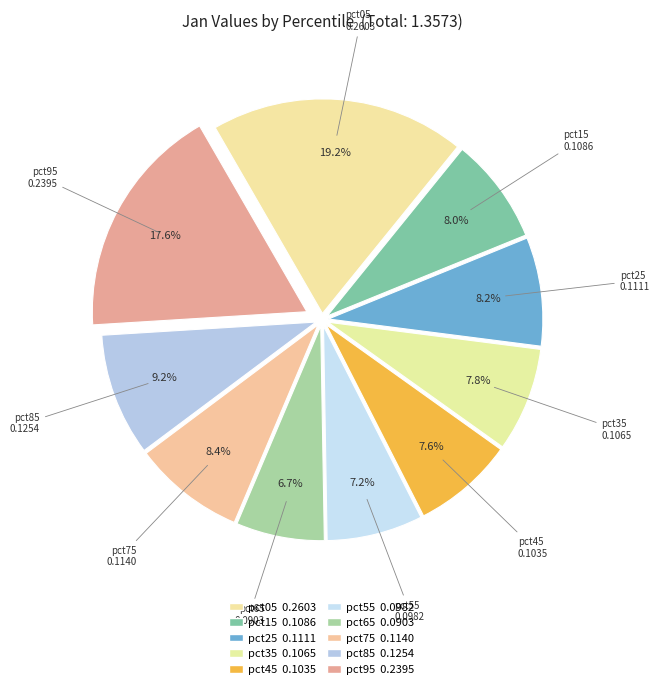

Does pct25 represent more than half of the total?

No